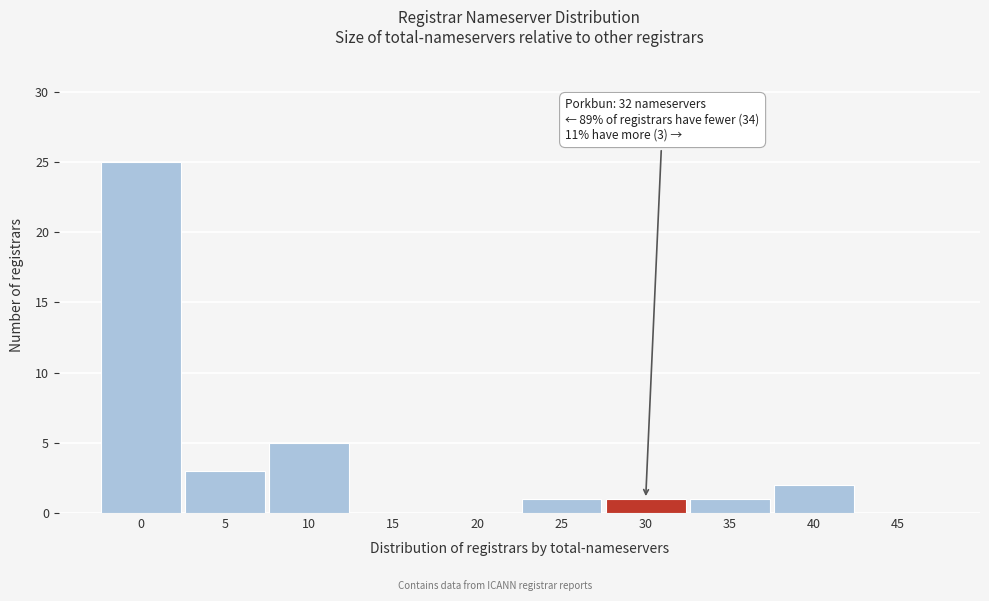

Reading right to left, list all the values displayed in this chart.

45=0	40=2	35=1	30=1	25=1	20=0	15=0	10=5	5=3	0=25